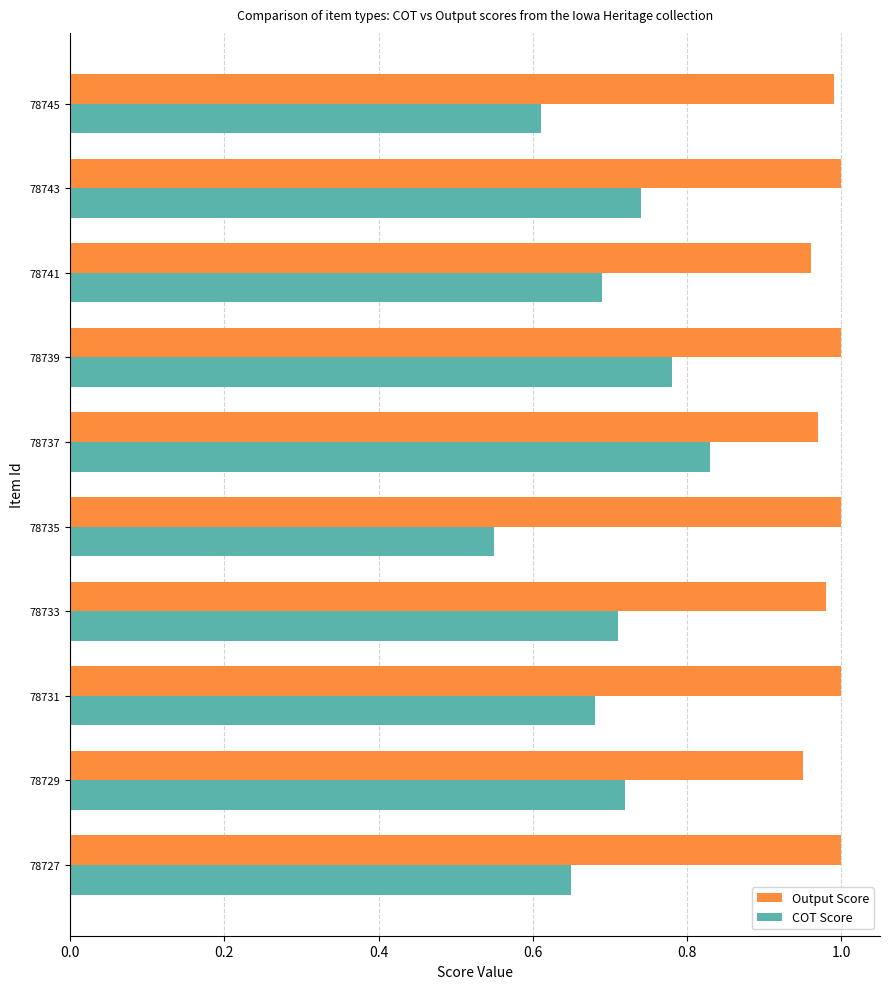

Where is COT Score nearest to the value 0?

78735